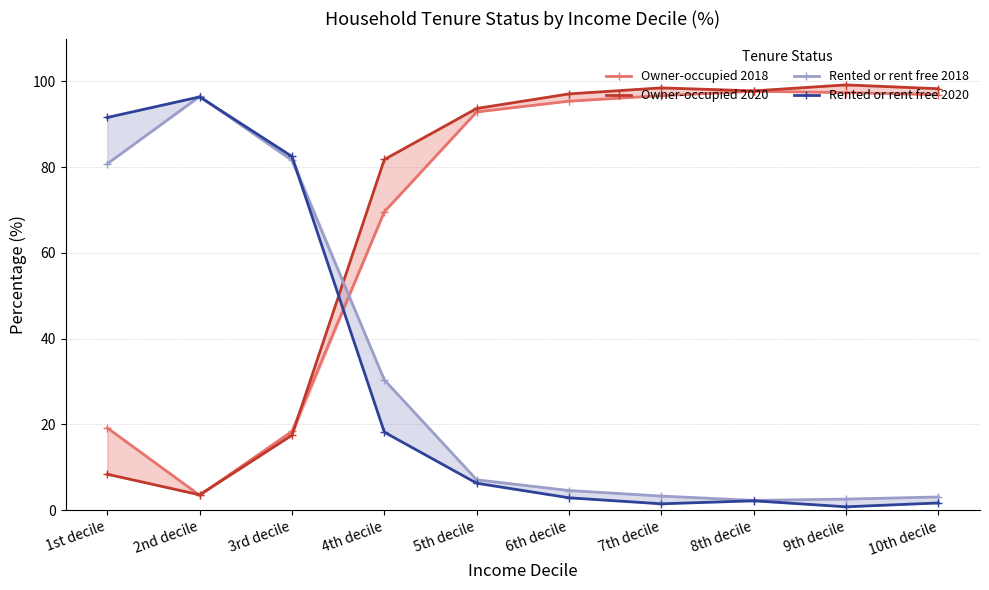

Reading left to right, transcribe all the data shown in this chart.

Owner-occupied 2018: 19.2	3.5	18.4	69.6	92.9	95.4	96.7	97.7	97.4	96.9
Owner-occupied 2020: 8.4	3.6	17.5	81.8	93.7	97.1	98.5	97.8	99.2	98.3
Rented or rent free 2018: 80.8	96.5	81.6	30.4	7.1	4.6	3.3	2.3	2.6	3.1
Rented or rent free 2020: 91.6	96.4	82.5	18.2	6.3	2.9	1.5	2.2	0.8	1.7